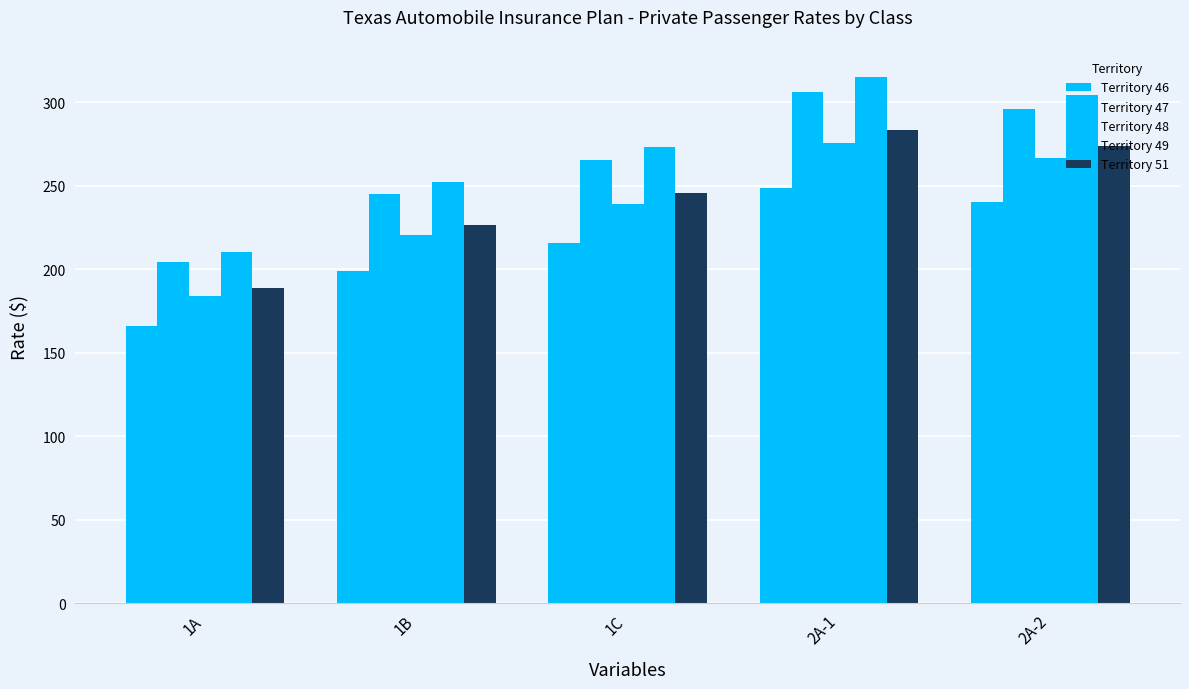

Is it true that Territory 46 equals 198.9 at 1B?

True